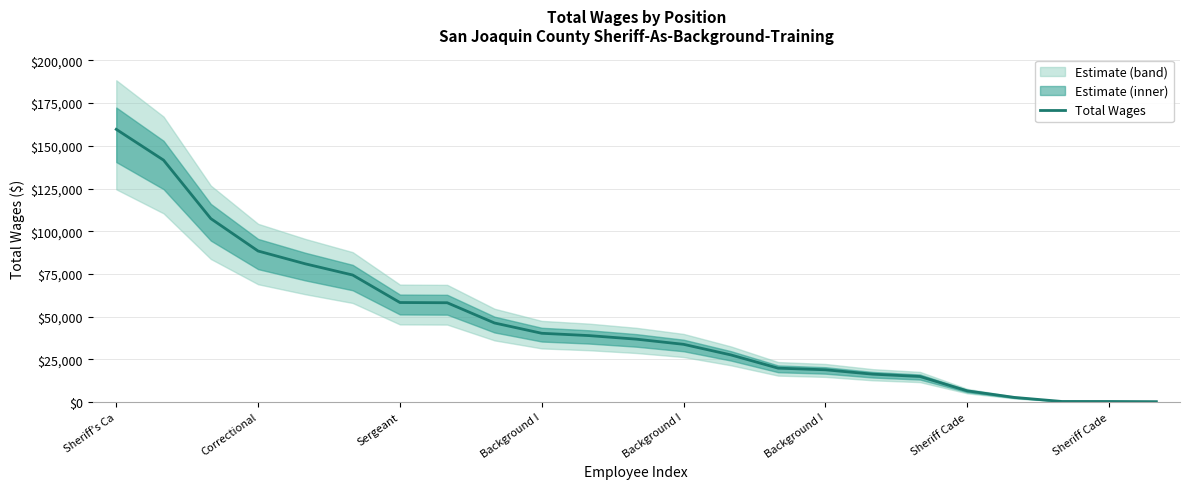

The chart shows a value of 555 at 19. True or false?

False